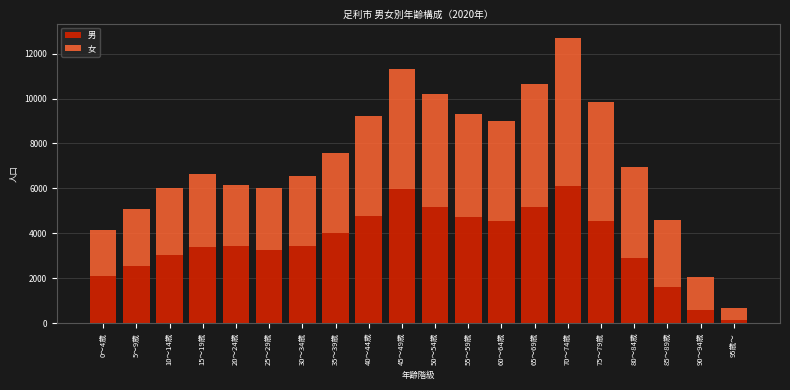

At which category is the sum across all series the highest?

70～74歳